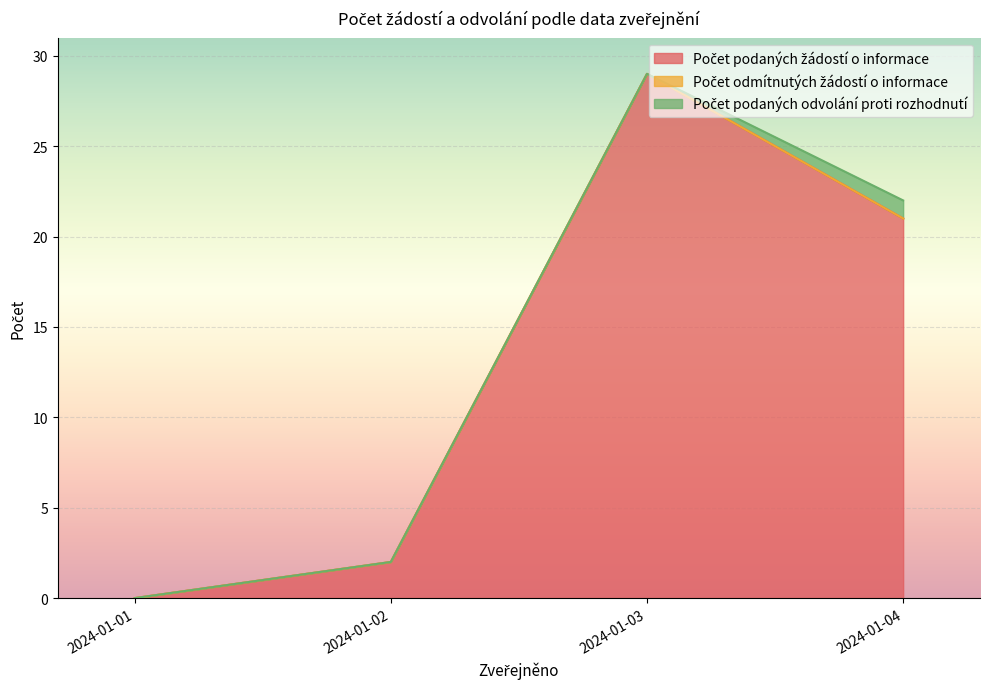

What is the total value across all series at 2024-01-04?

22